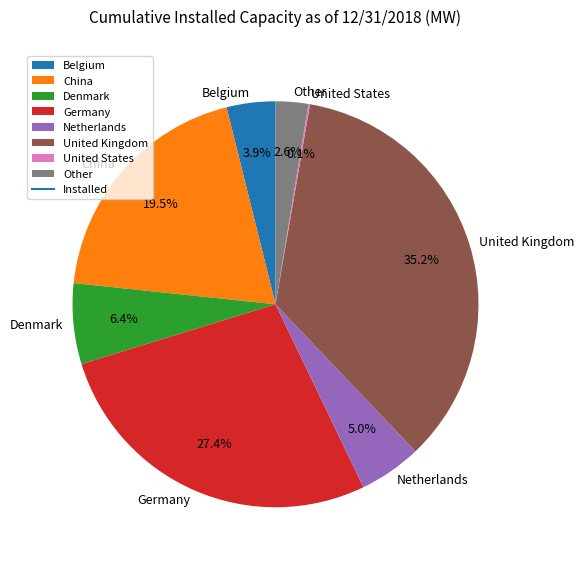

Is Germany the majority of the pie?

No